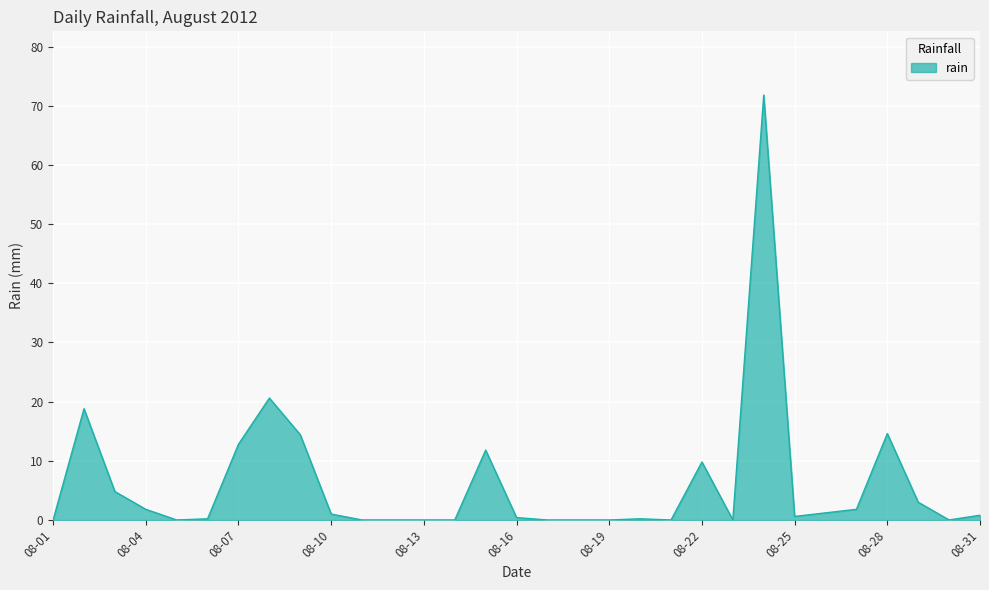

How many lines are shown in the chart?

1